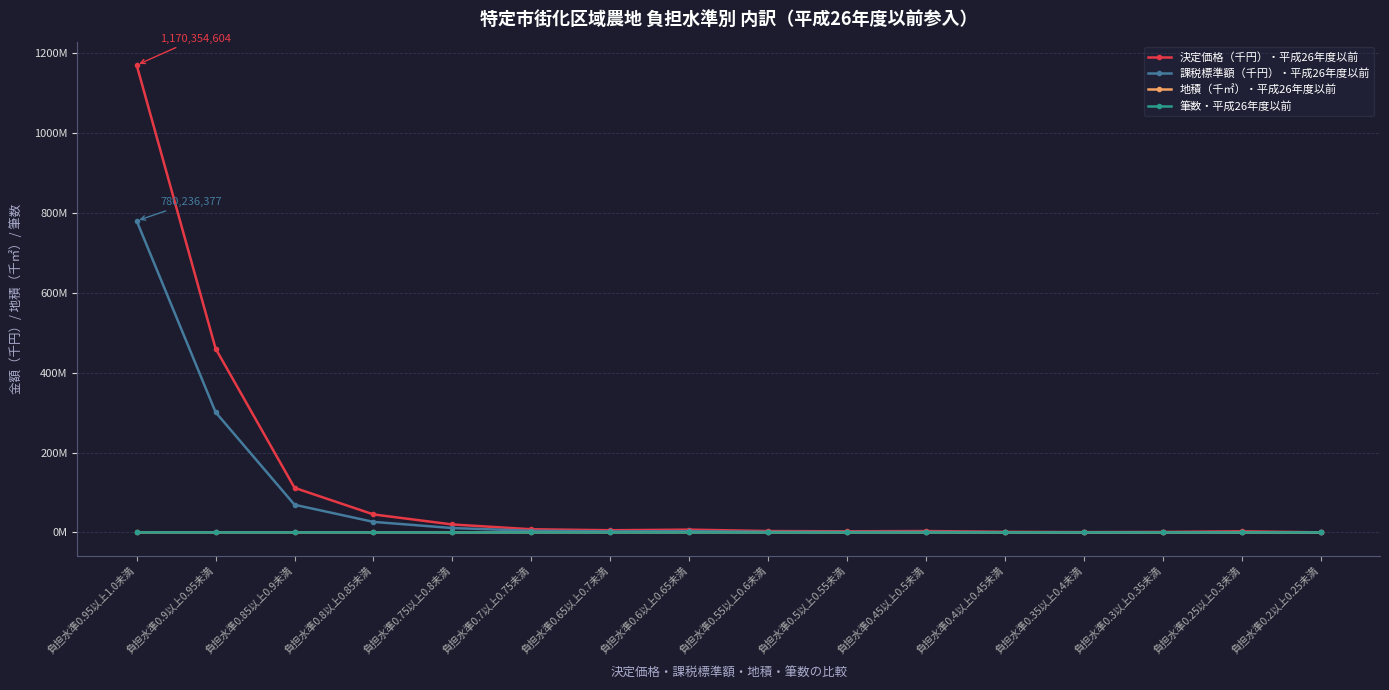

Is this an area chart (filled region under the line)?

No